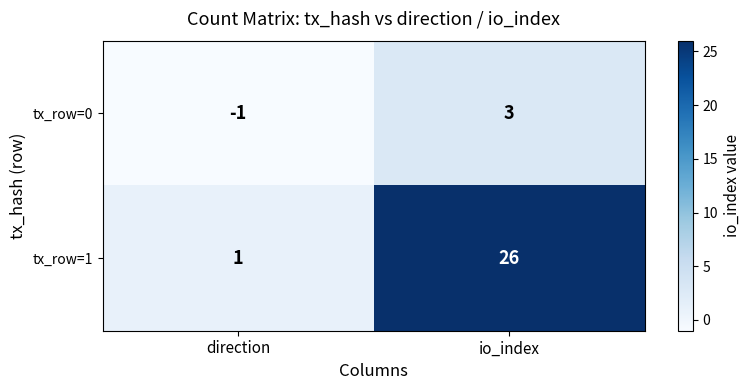

Between direction and io_index, which series saw the biggest shift?

tx_row=1